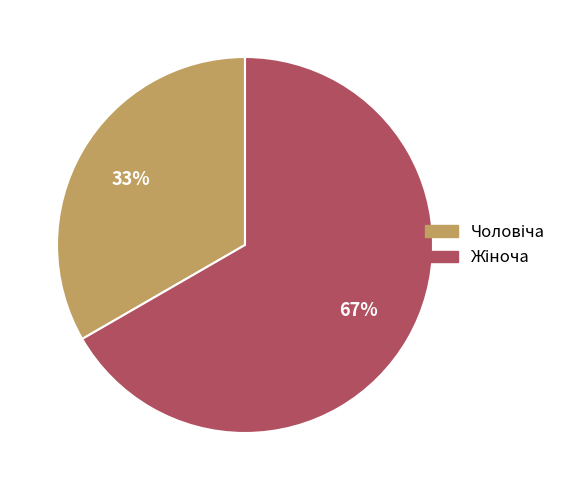

Is there any slice that represents more than half of the pie?

Yes